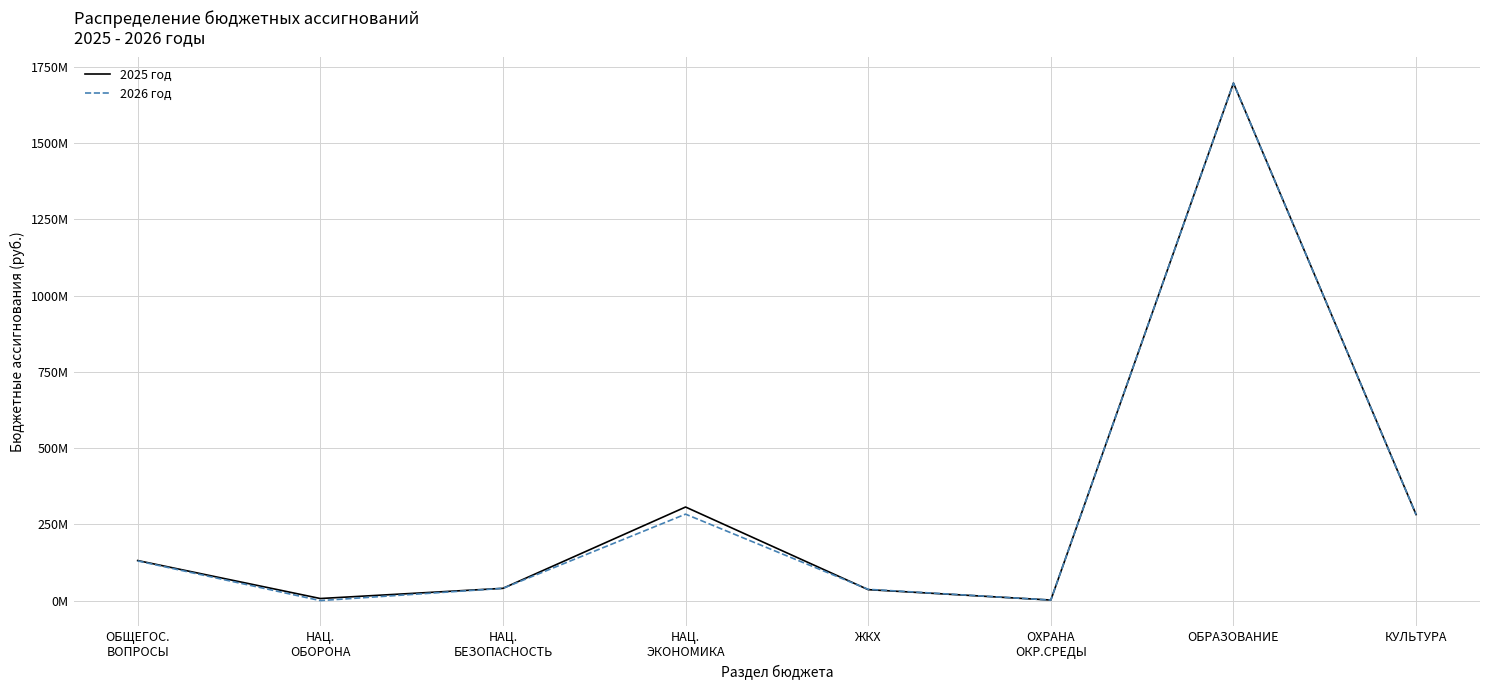

At which category does 2026 год reach its first local valley?

НАЦ.
ОБОРОНА